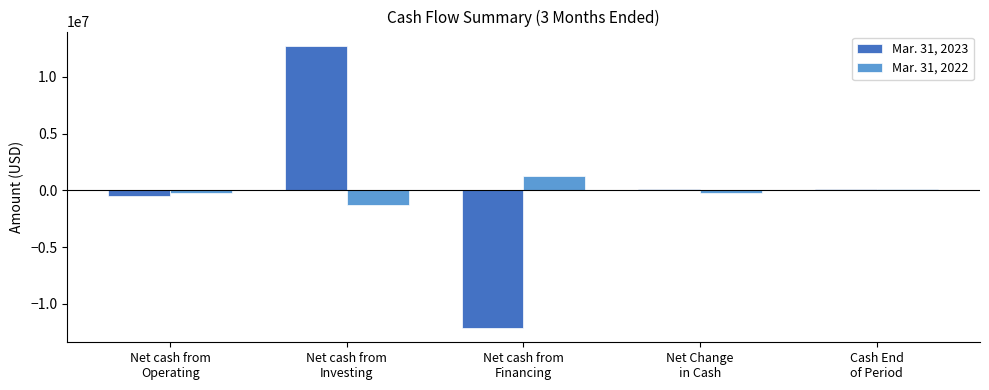

Count the number of categories in the chart.

5